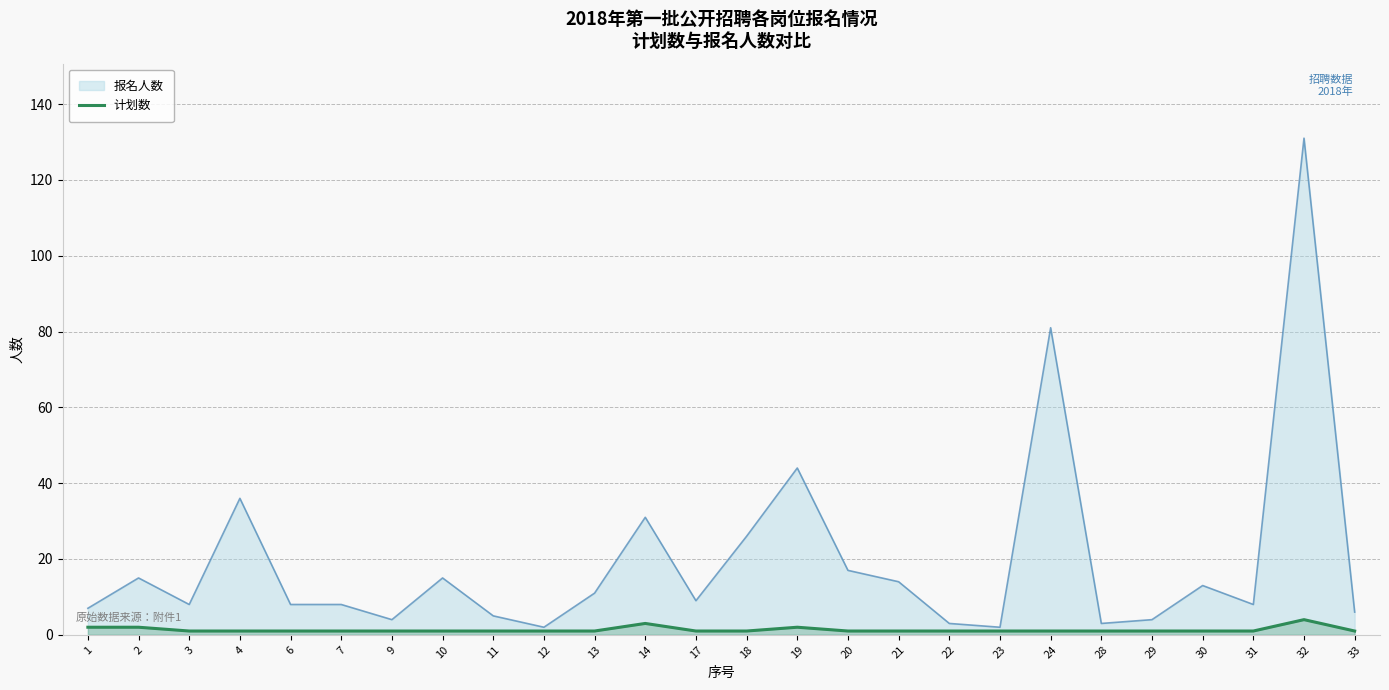

Which series has the largest range (max minus min)?

报名人数